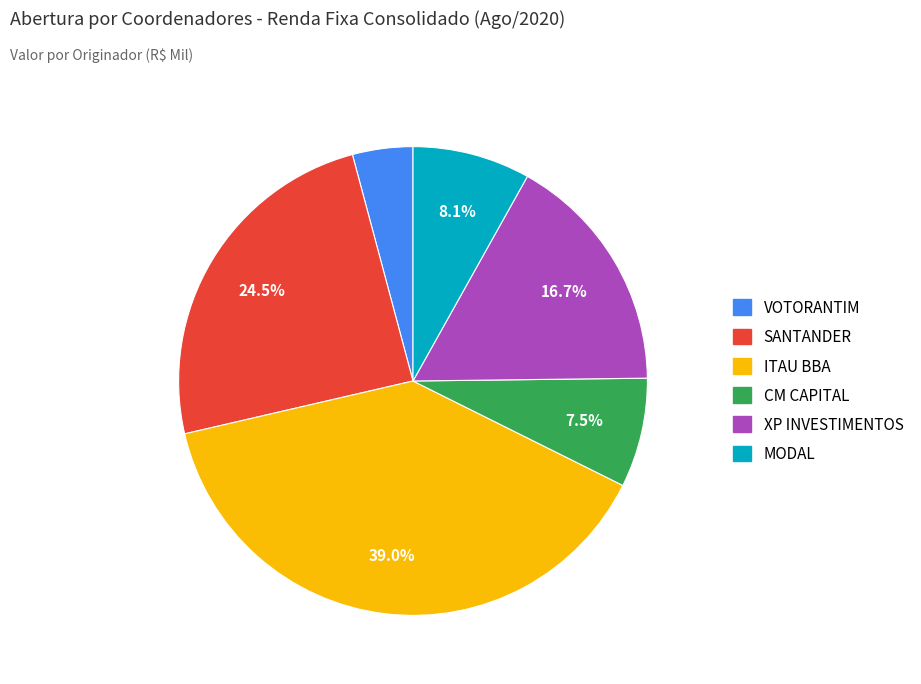

Is there a majority slice in this chart?

No